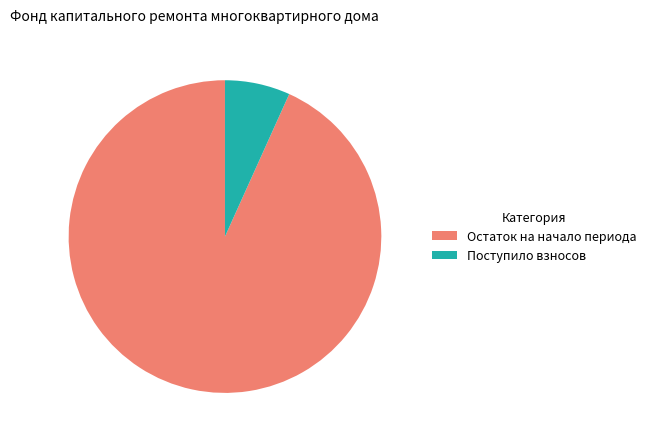

Is Остаток на начало периода the majority of the pie?

Yes